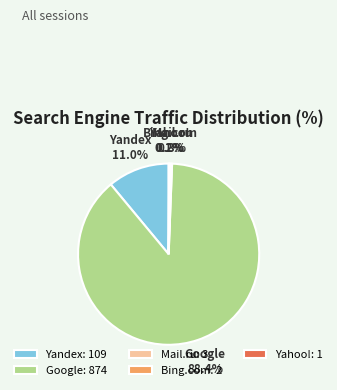

Does any single category account for the majority?

Yes